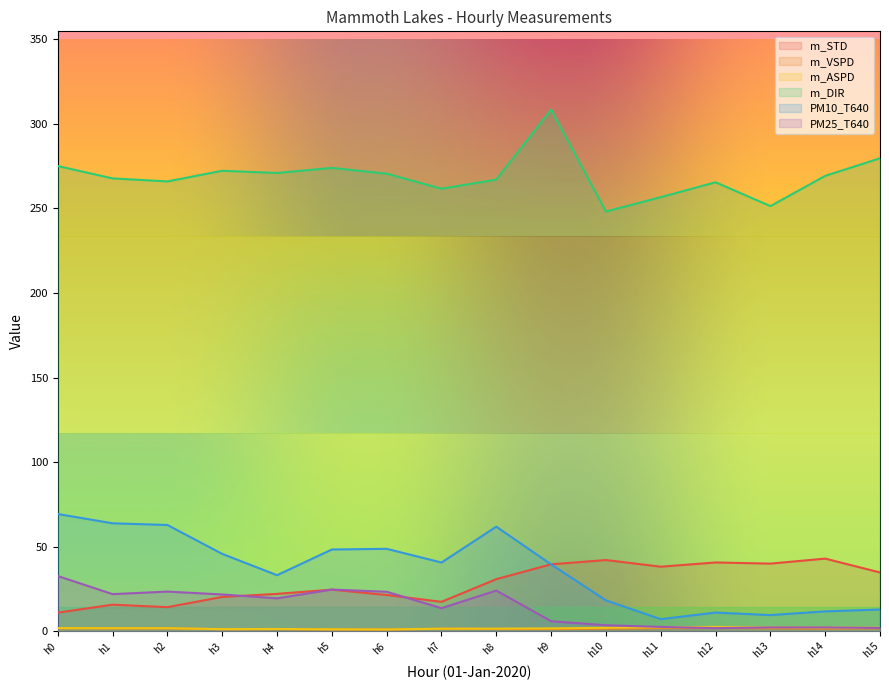

True or false: m_DIR and m_STD cross at least once.

False